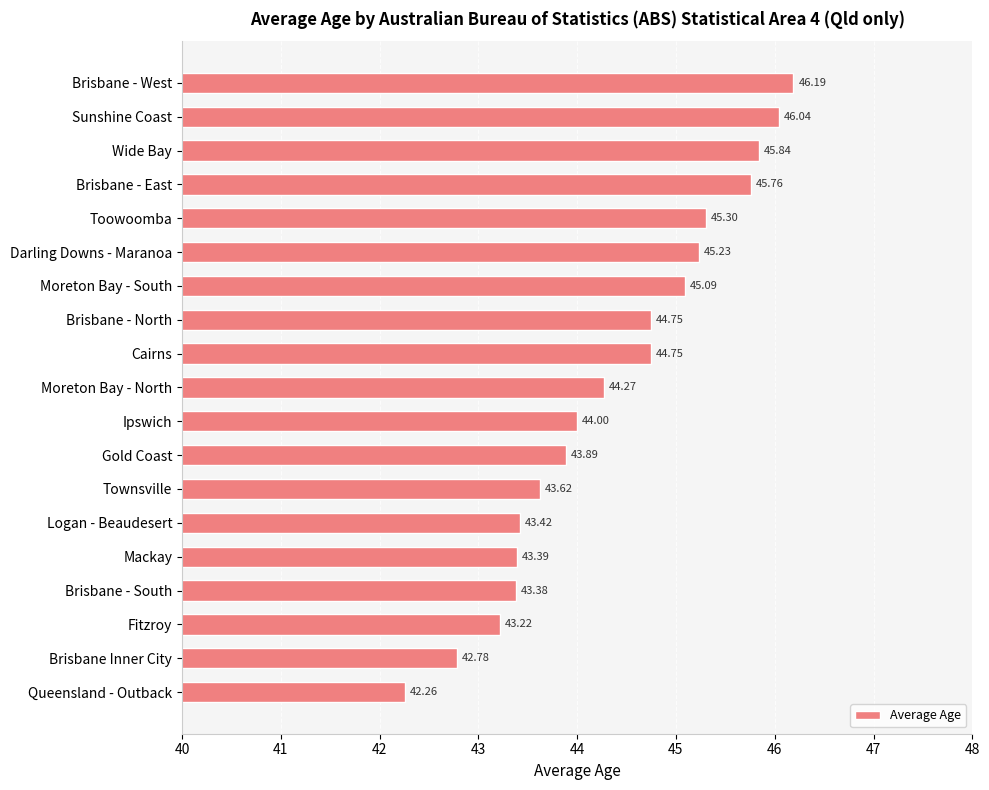

At which category does the chart reach its minimum across all series?

Queensland - Outback